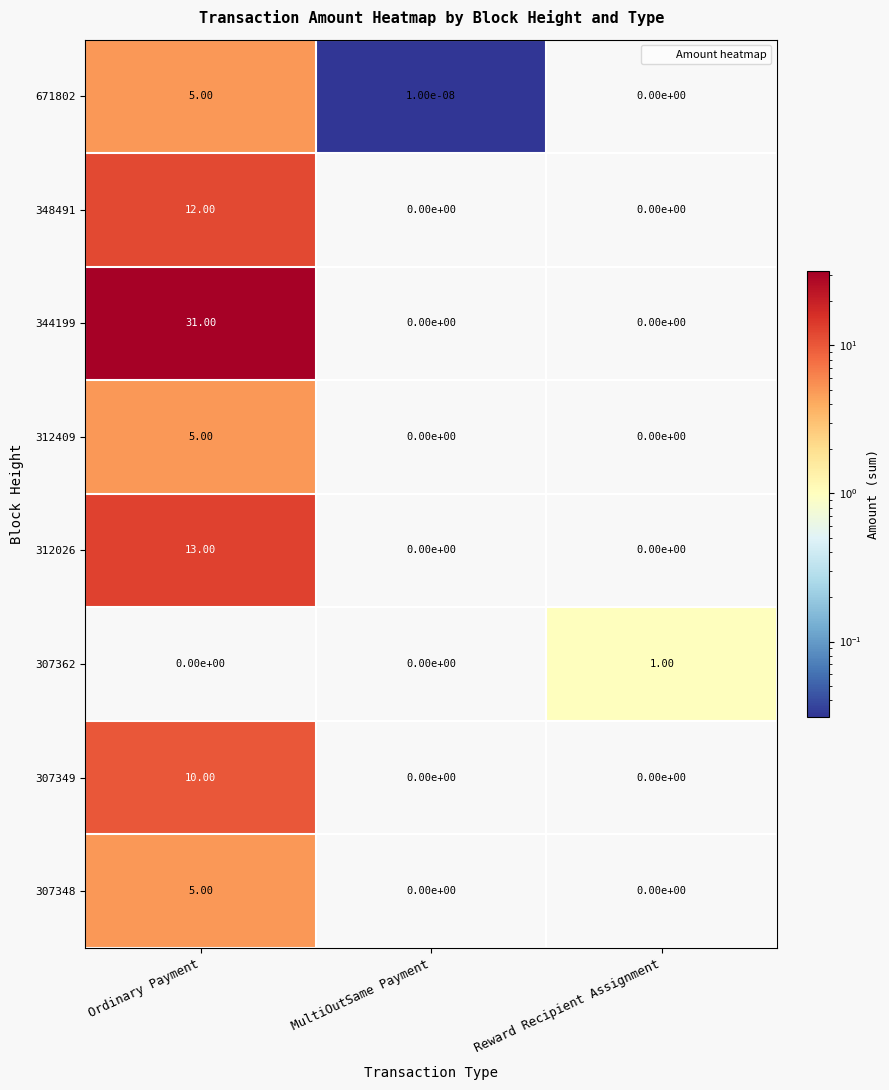

Which series has the largest range (max minus min)?

344199